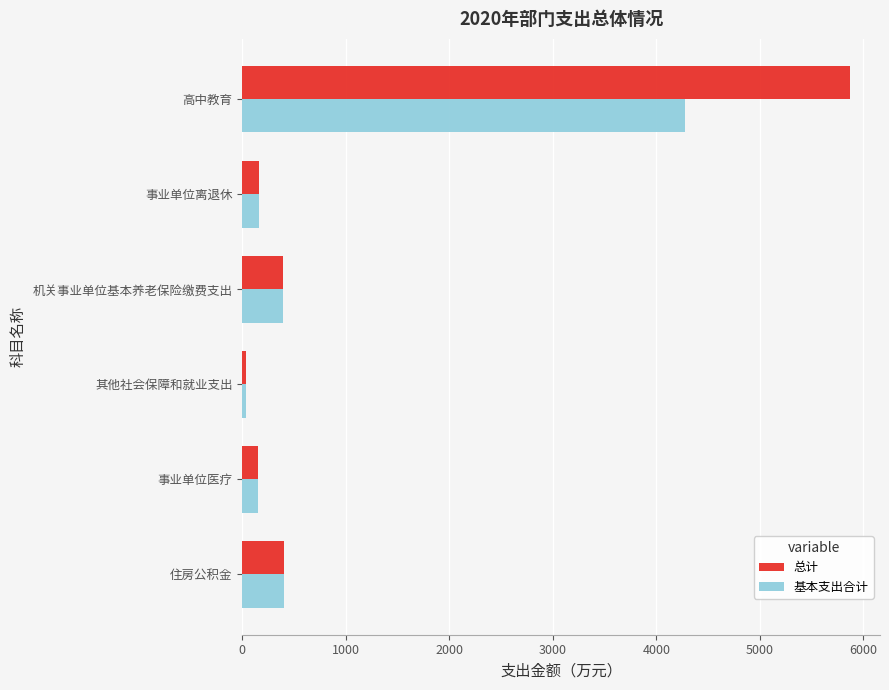

At which category is the sum across all series the highest?

高中教育